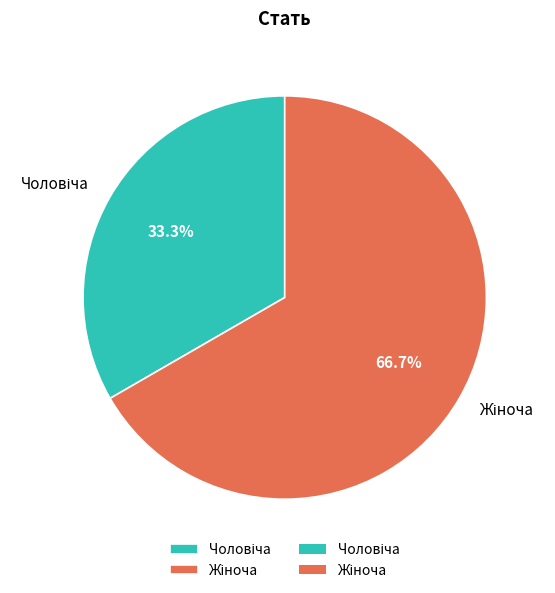

Is there any slice that represents more than half of the pie?

Yes